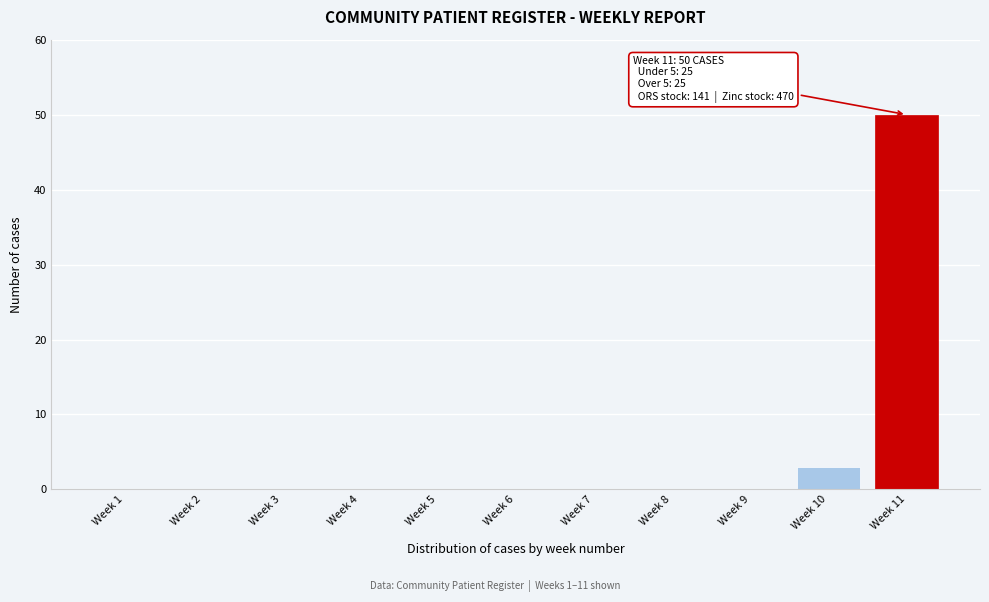

Reading left to right, list all the values displayed in this chart.

Week 1=0	Week 2=0	Week 3=0	Week 4=0	Week 5=0	Week 6=0	Week 7=0	Week 8=0	Week 9=0	Week 10=3	Week 11=50